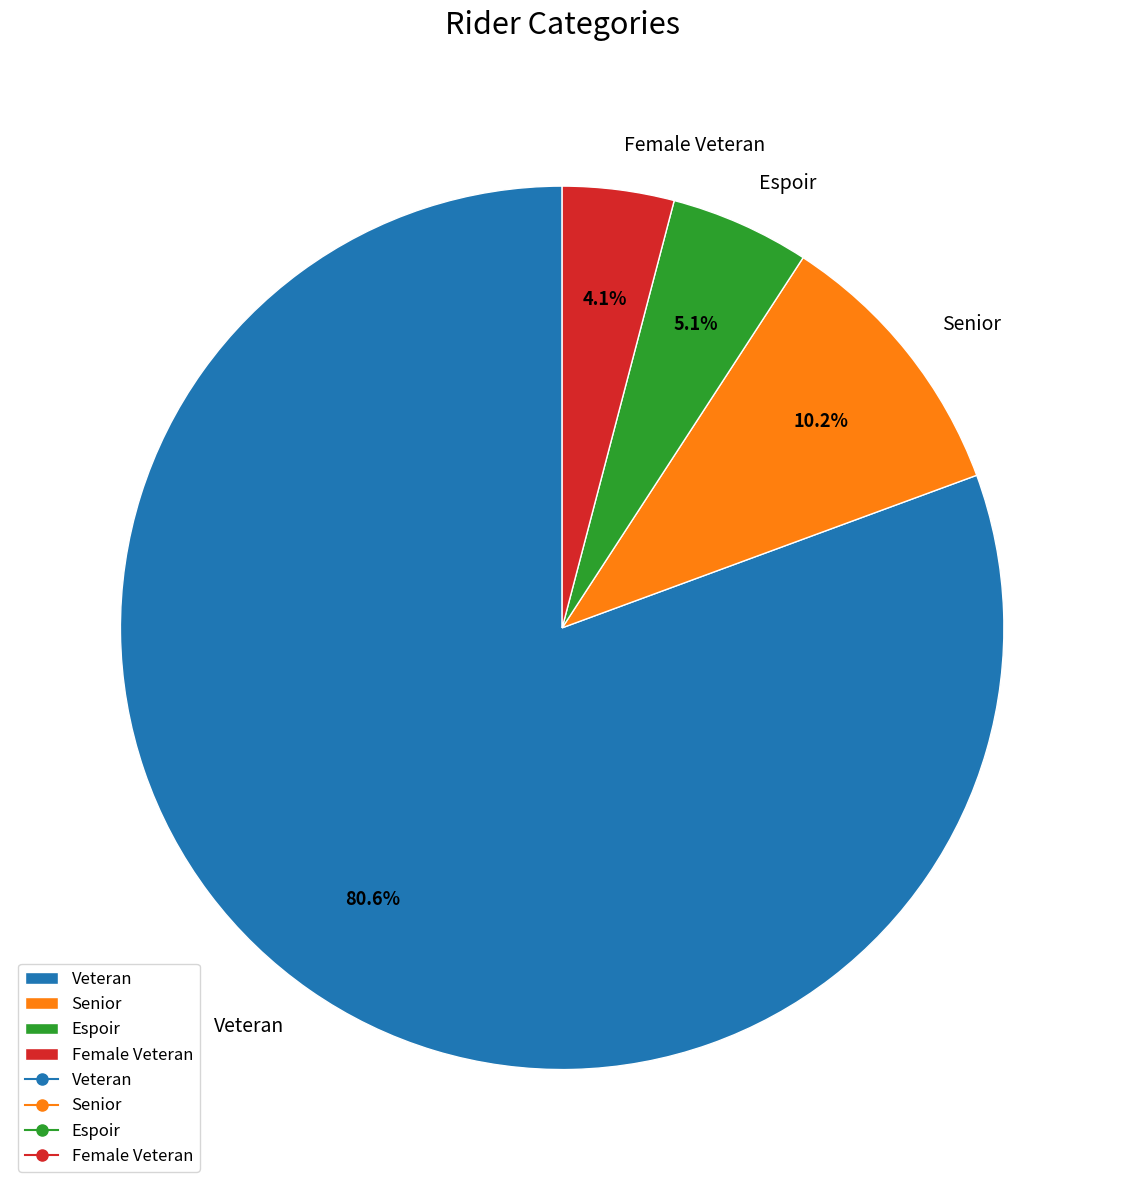

What portion of the pie excludes Senior?

89.8%